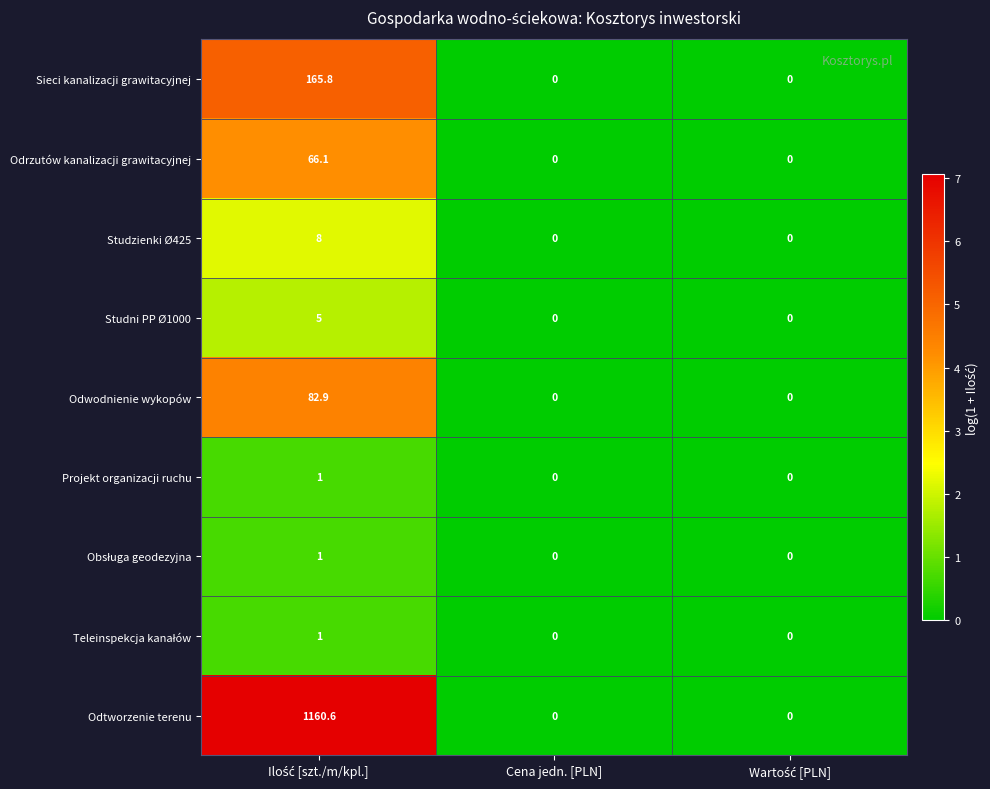

What is the average value of the Odtworzenie terenu series?

386.9